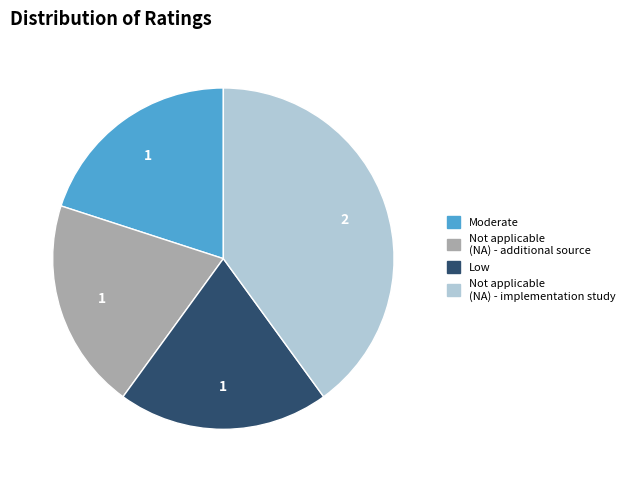

Is the sum of Not applicable (NA) - implementation study and Moderate greater than half?

Yes